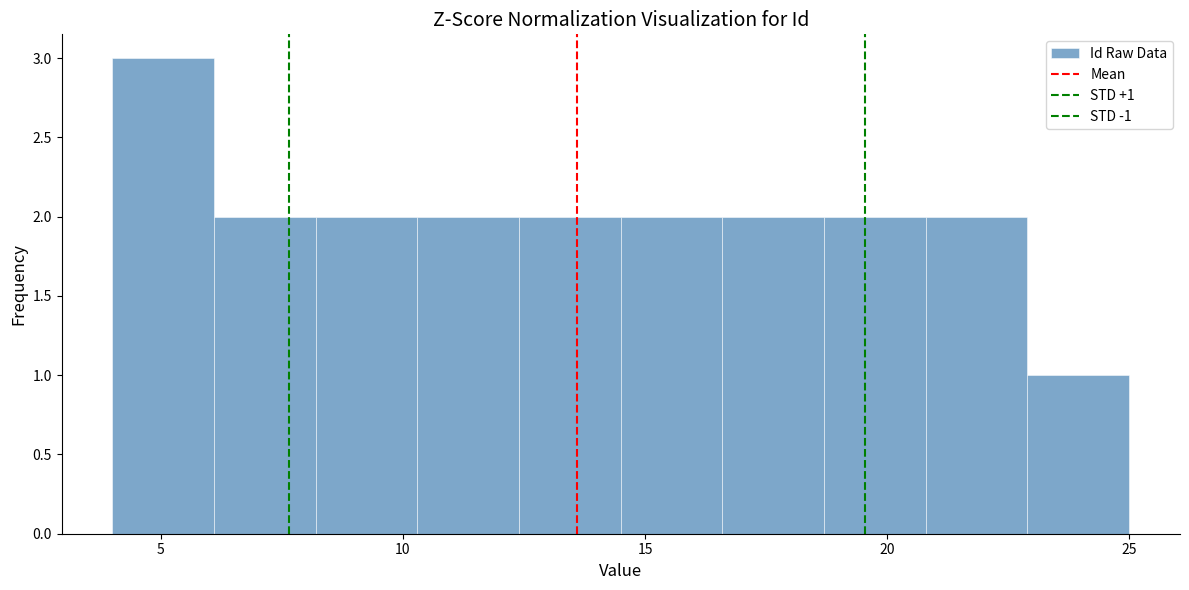

Which range on the x-axis has the tallest bar?

4.0 to 6.1